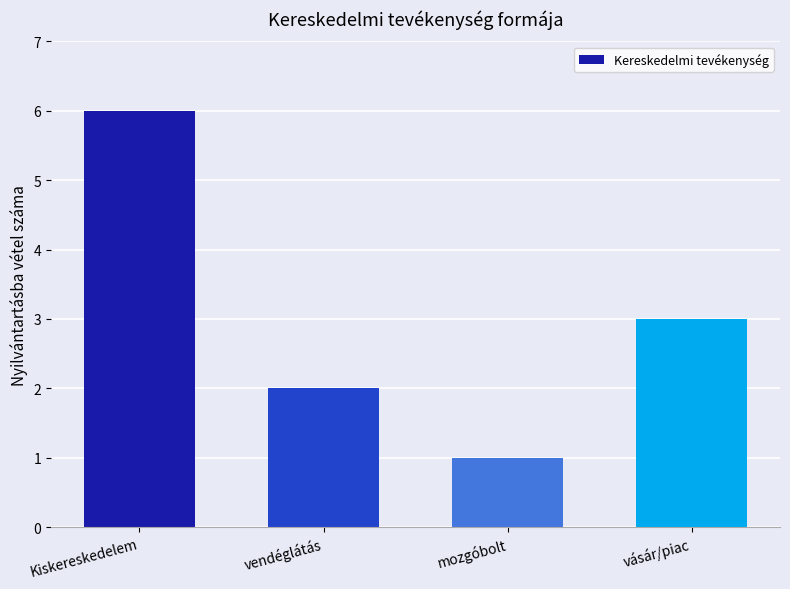

How many values are between 2 and 6?

3